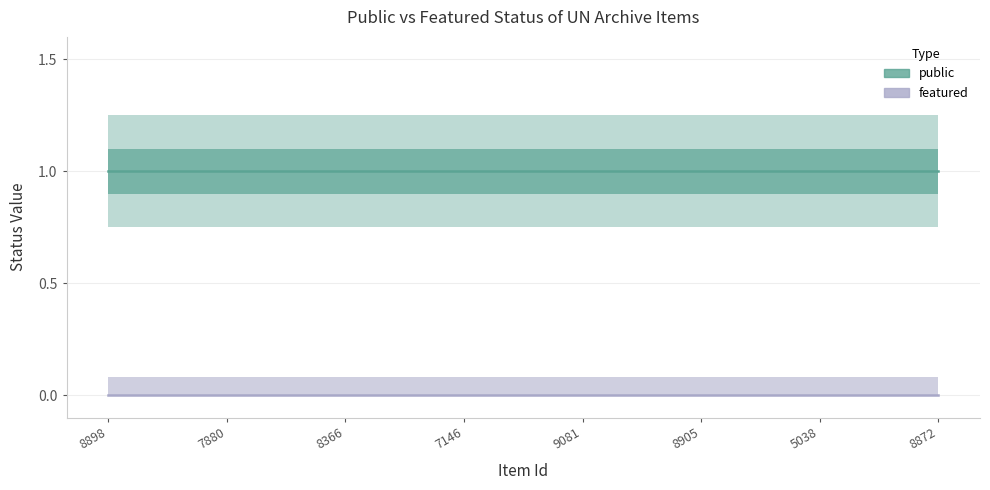

What value does the public series have at 8905?

1